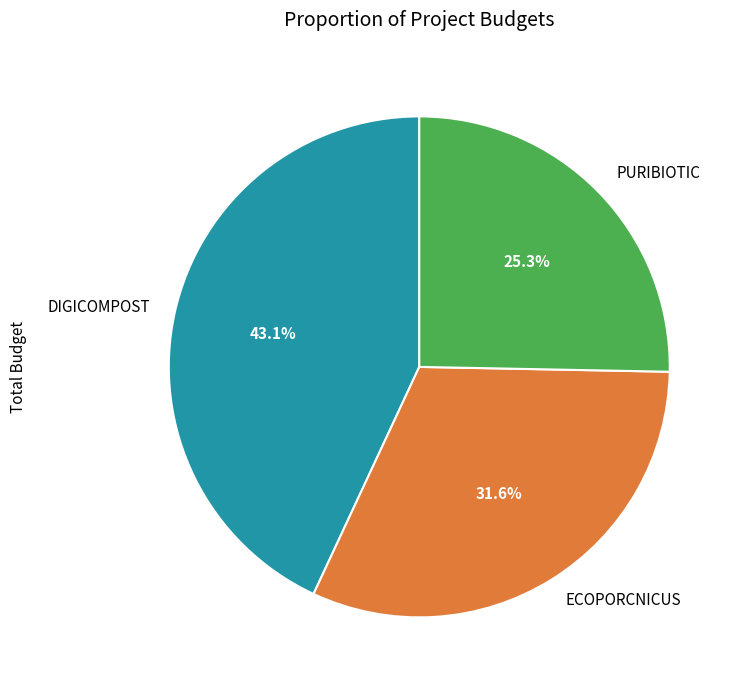

What is the ratio of the value at ECOPORCNICUS to the value at DIGICOMPOST?

0.7